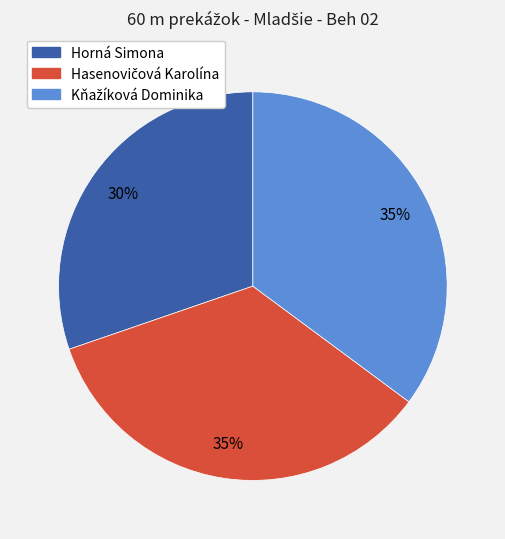

Which slice is the smallest?

Horná Simona